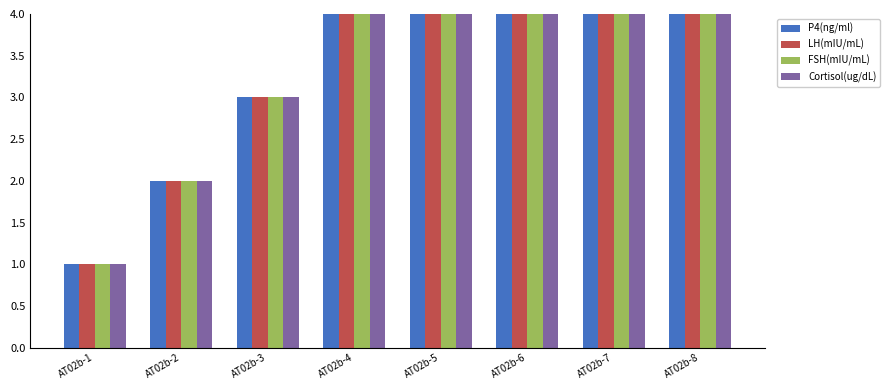

What is the value of the FSH(mIU/mL) bar at the 6th from the left?

6